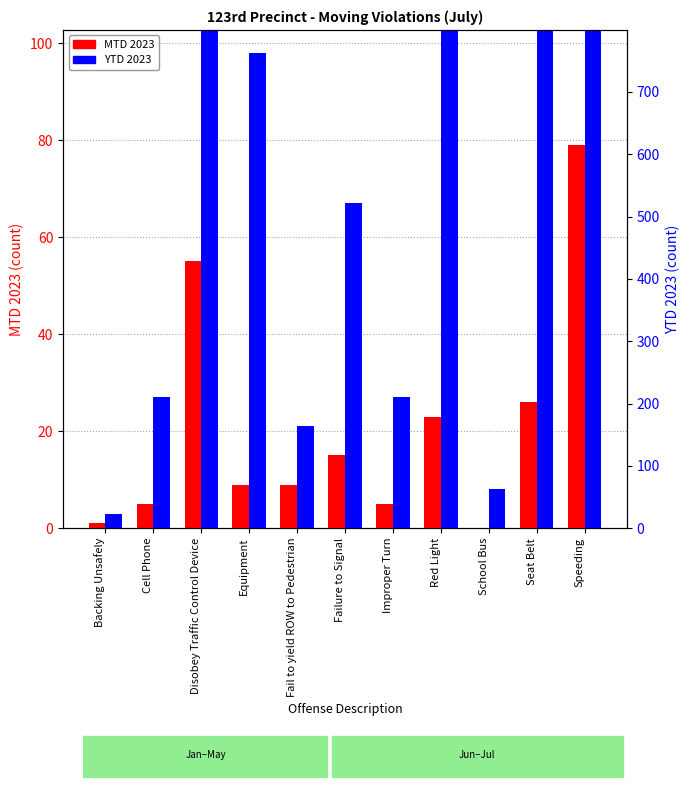

At which label does MTD 2023 reach its minimum?

School Bus